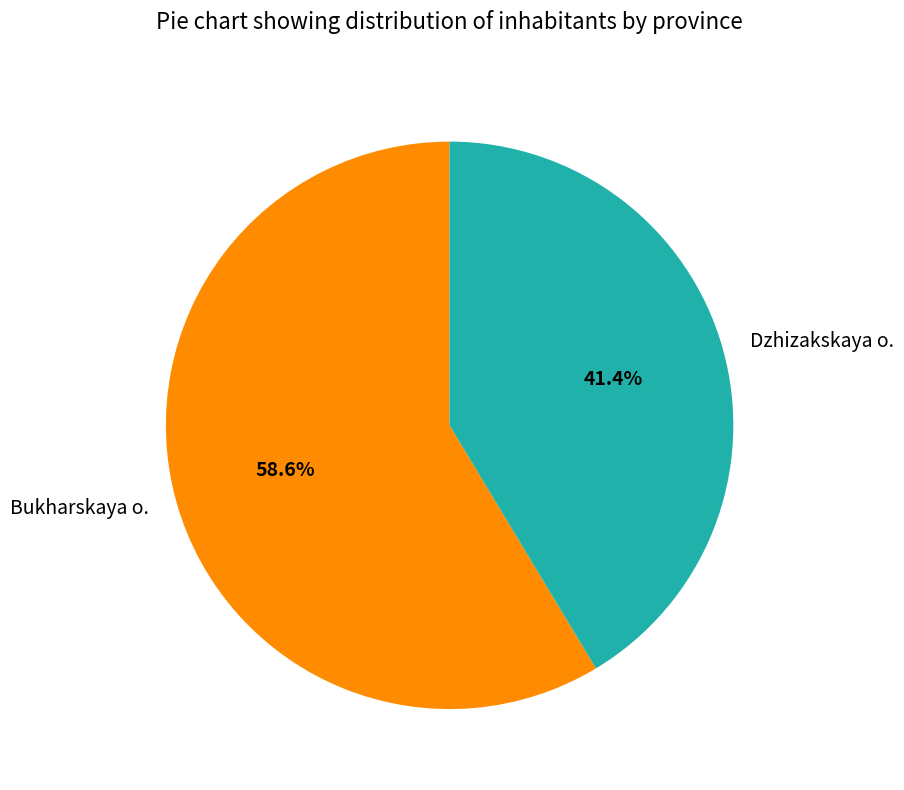

How many segments does this pie chart have?

2